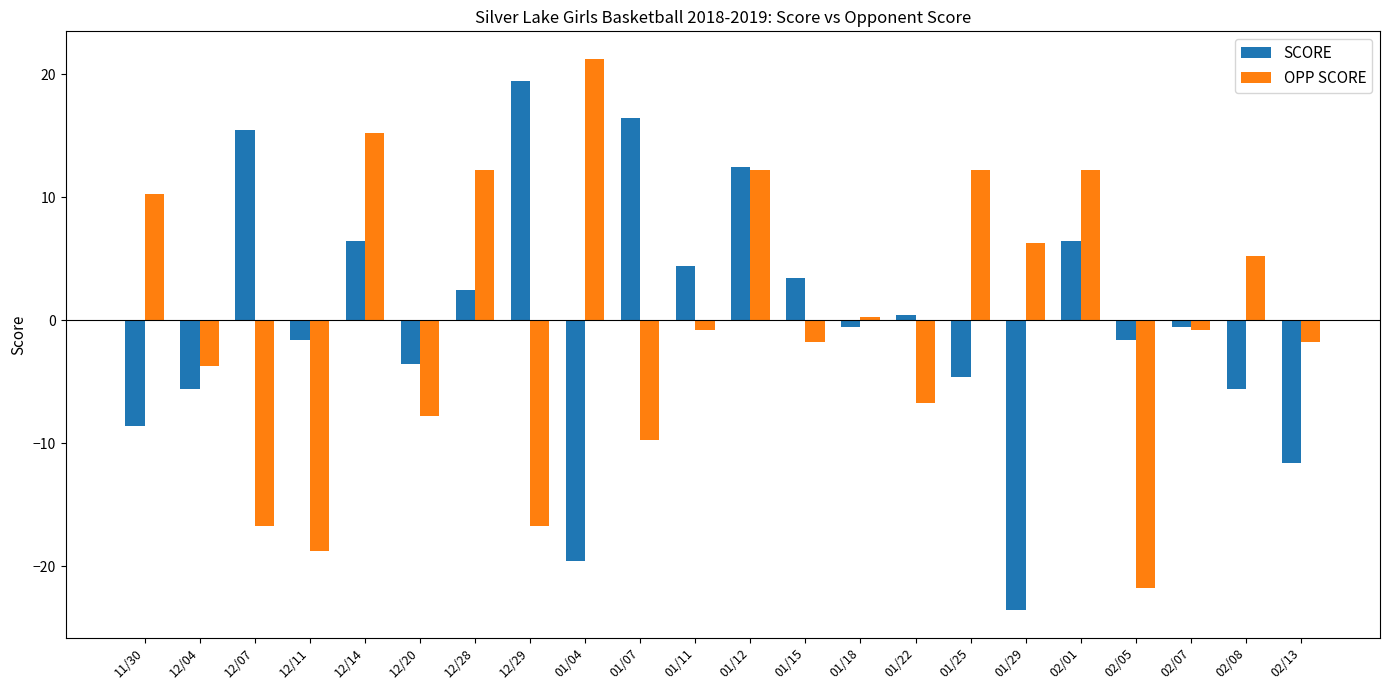

What is the total value across all series at 02/13?

-13.4